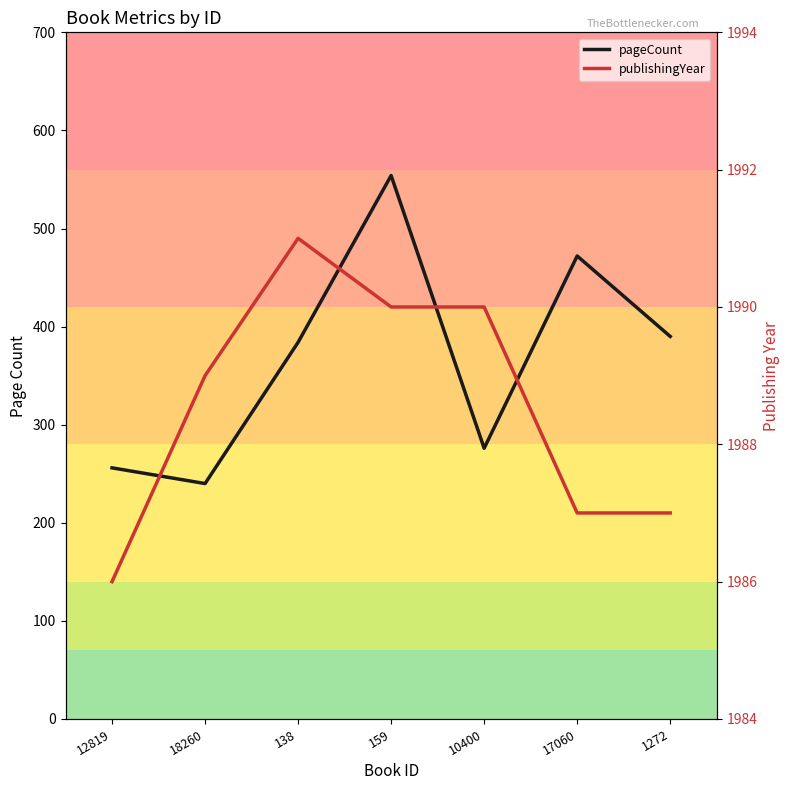

What is the difference between the second highest and second lowest values in the publishingYear series?

3